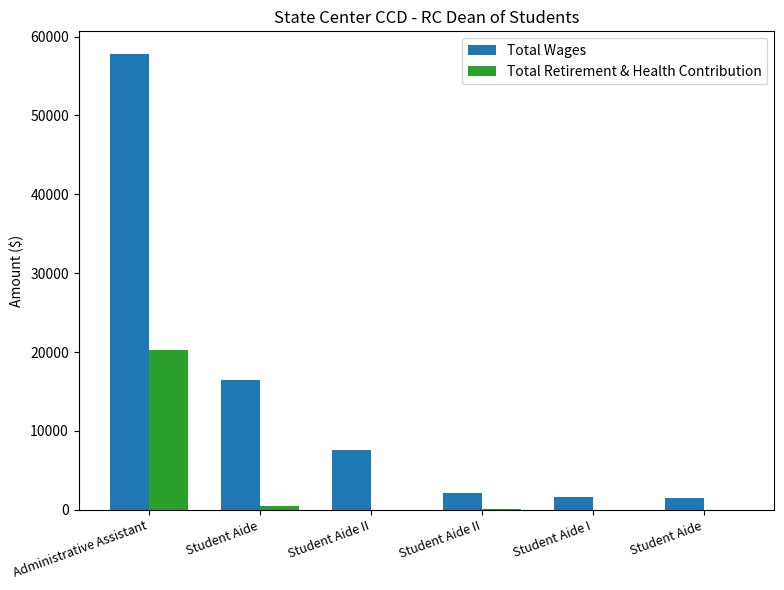

What are all the series names shown in the legend?

Total Wages, Total Retirement & Health Contribution